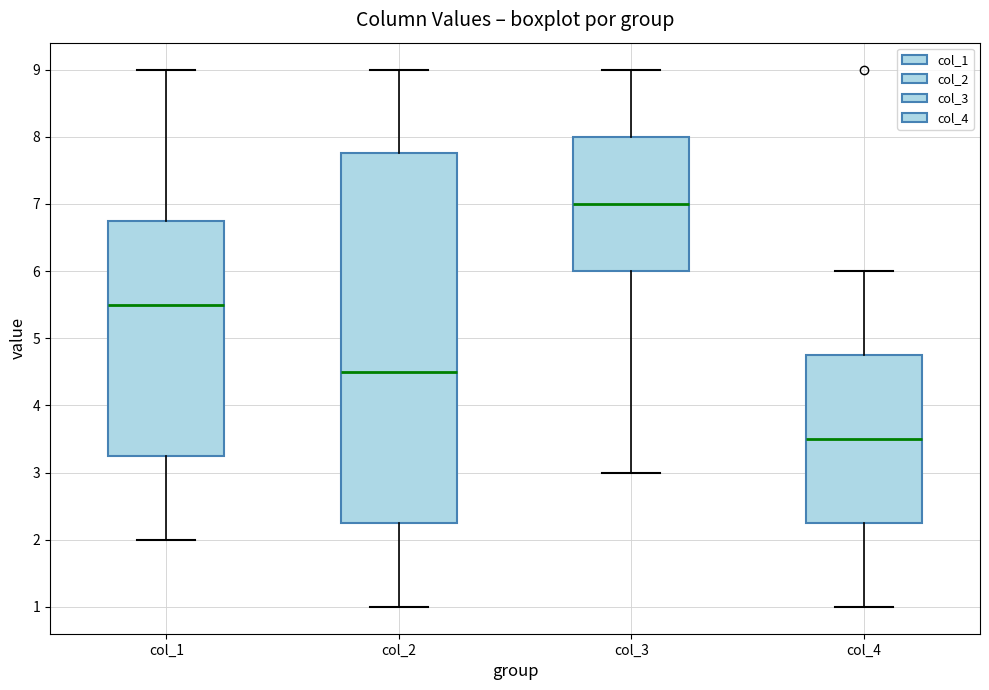

Which box has the lowest median line?

col_4